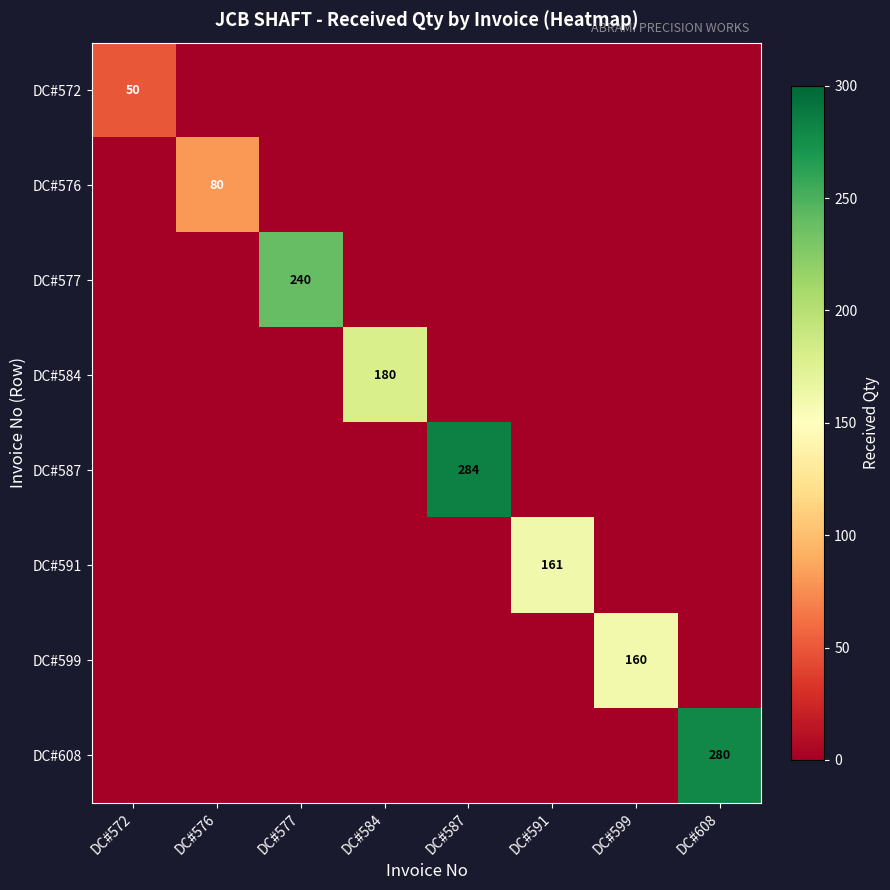

What is the total value across all series at DC#591?

161